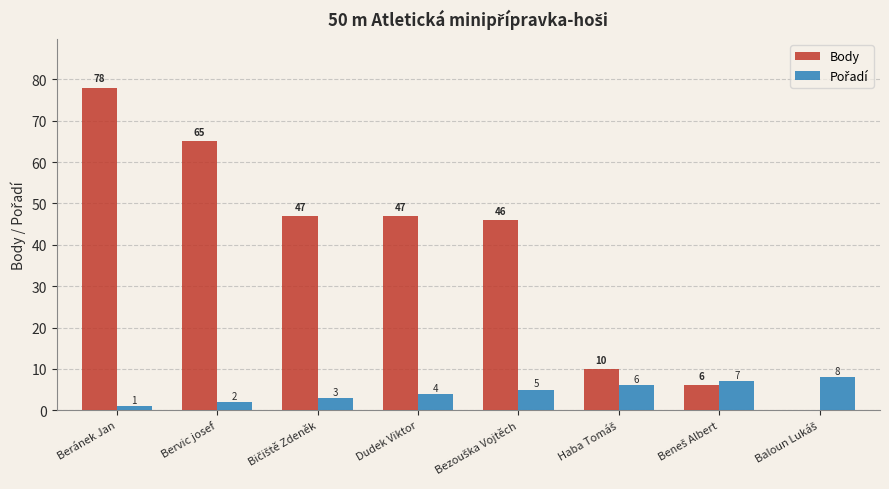

At which category is the sum across all series the highest?

Beránek Jan